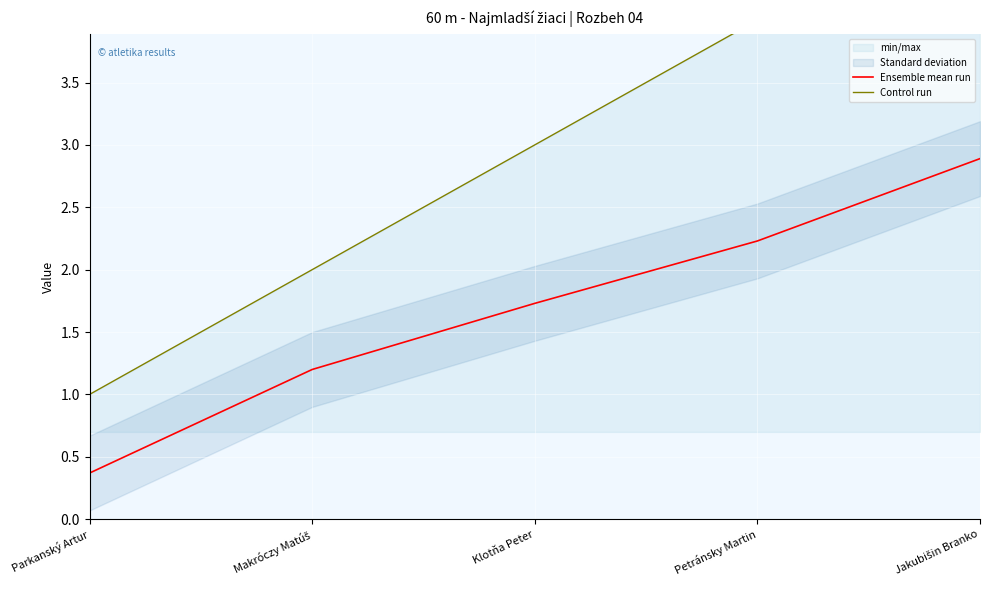

True or false: Ensemble mean run has more than 1 points higher than both neighbors.

False